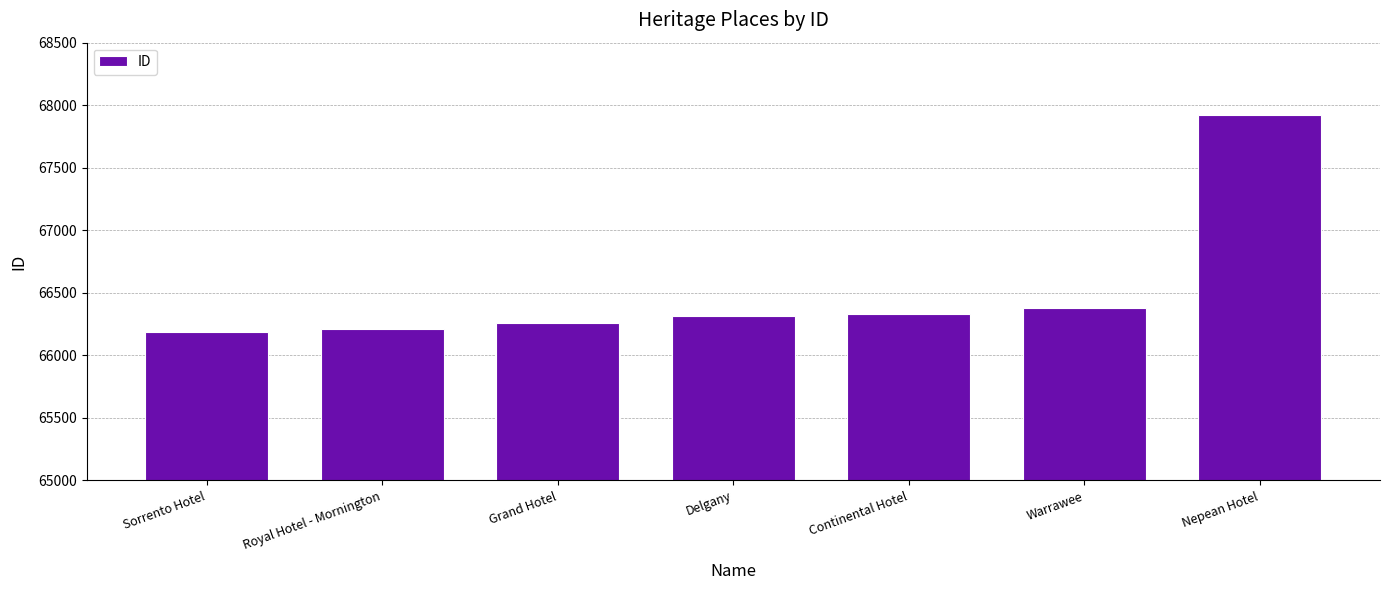

Reading right to left, transcribe all the data shown in this chart.

67925	66380	66329	66313	66260	66208	66186